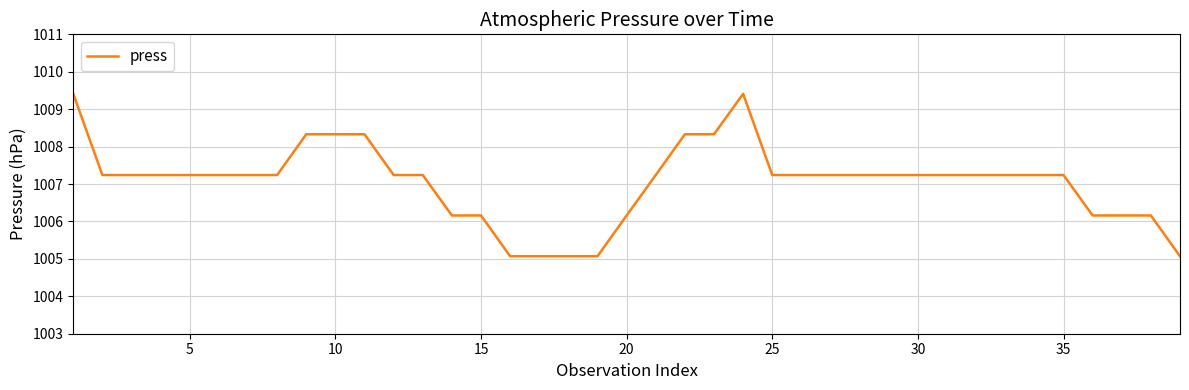

What is the smallest value displayed?

1005.1